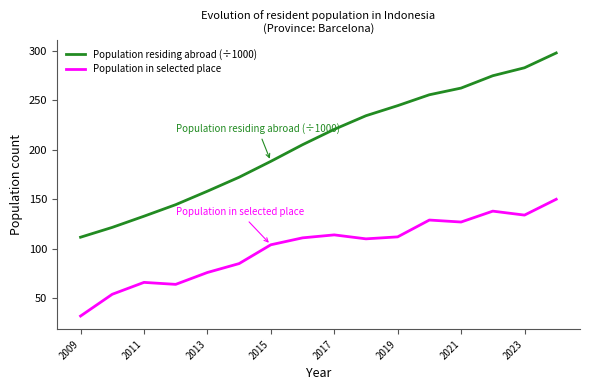

True or false: Population in selected place and Population residing abroad (÷1000) cross at least once.

False